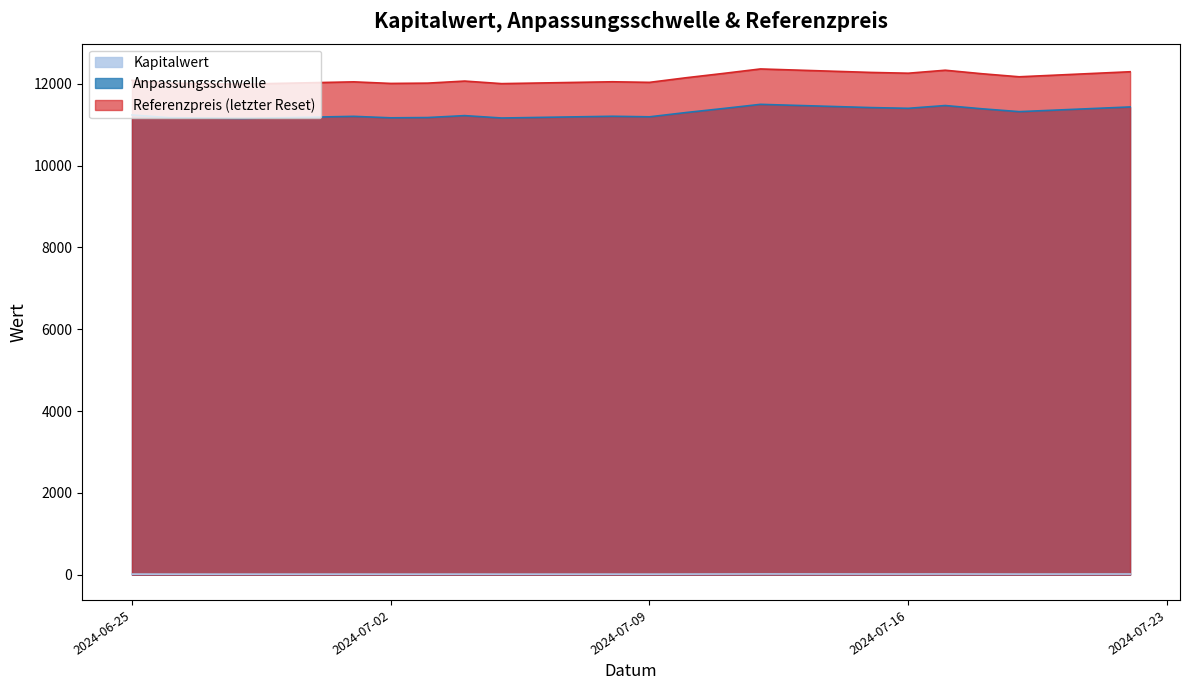

Rank the series by their maximum value, from lowest to highest.

Kapitalwert, Anpassungsschwelle, Referenzpreis (letzter Reset)